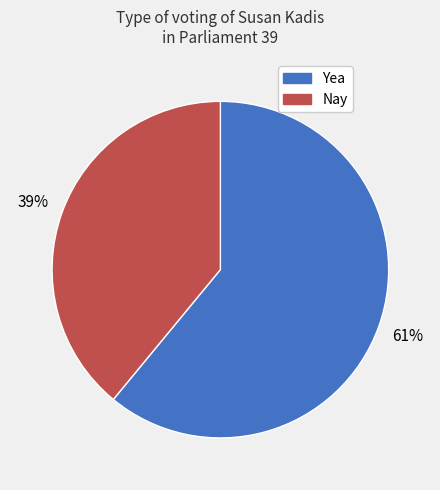

Count the number of slices in the pie.

2